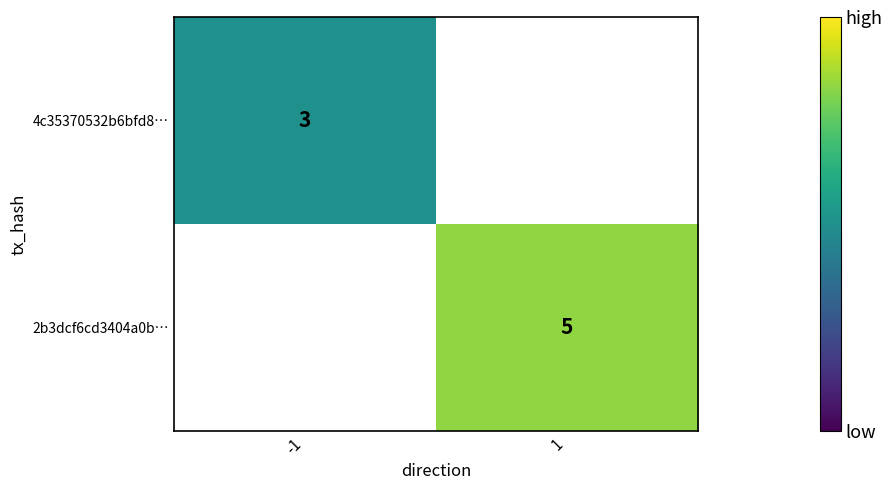

Count the number of data series in this chart.

2